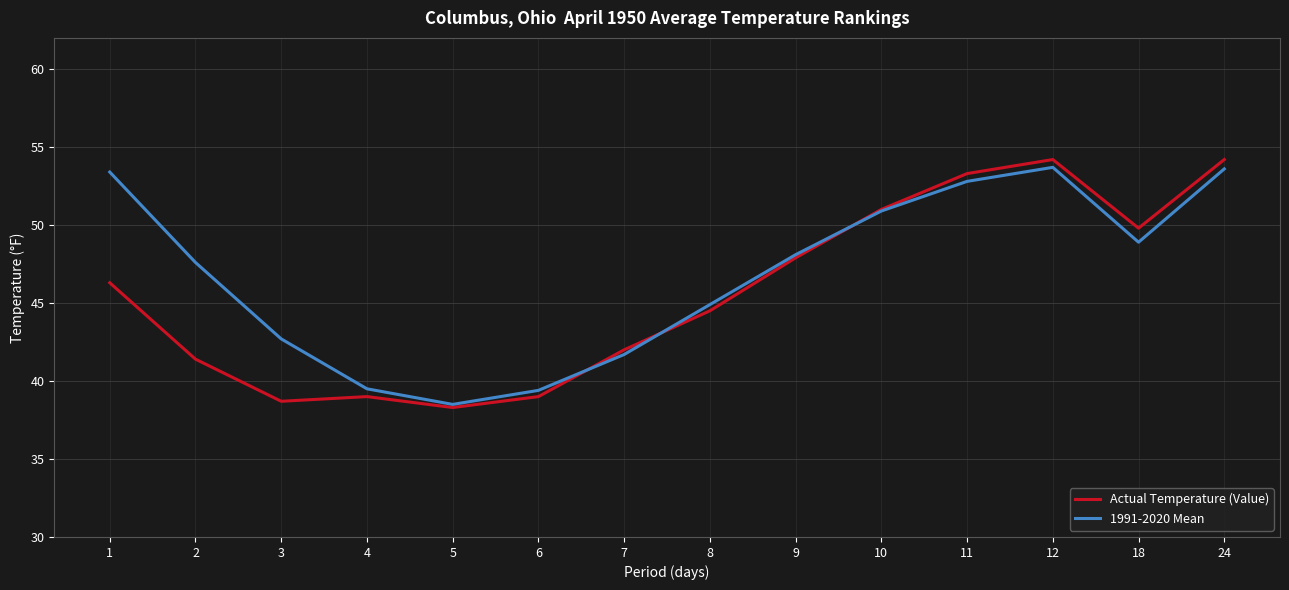

Is the value of 1991-2020 Mean at 1 greater than the value of Actual Temperature (Value) at 4?

Yes